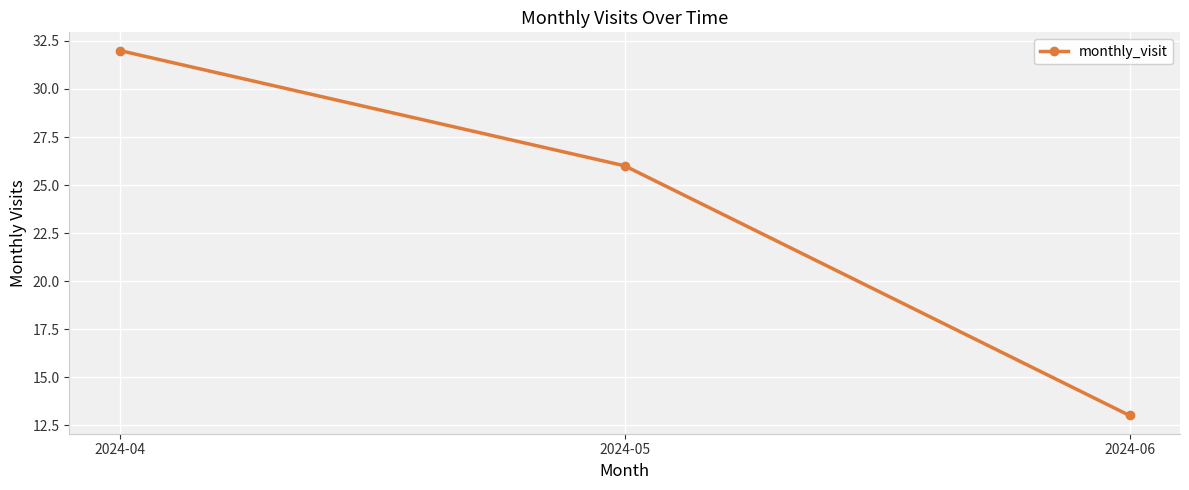

Reading left to right, list all the values displayed in this chart.

32	26	13